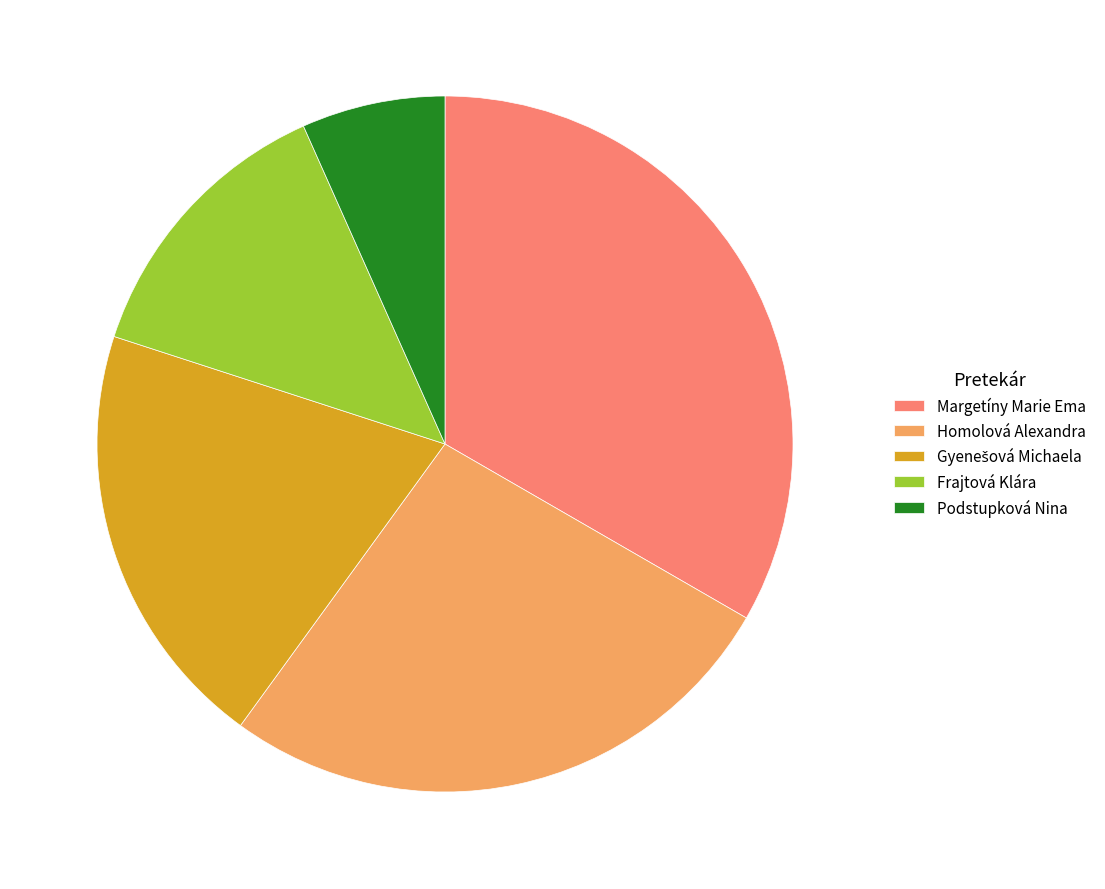

Do Margetíny Marie Ema and Frajtová Klára together represent more than half of the pie?

No